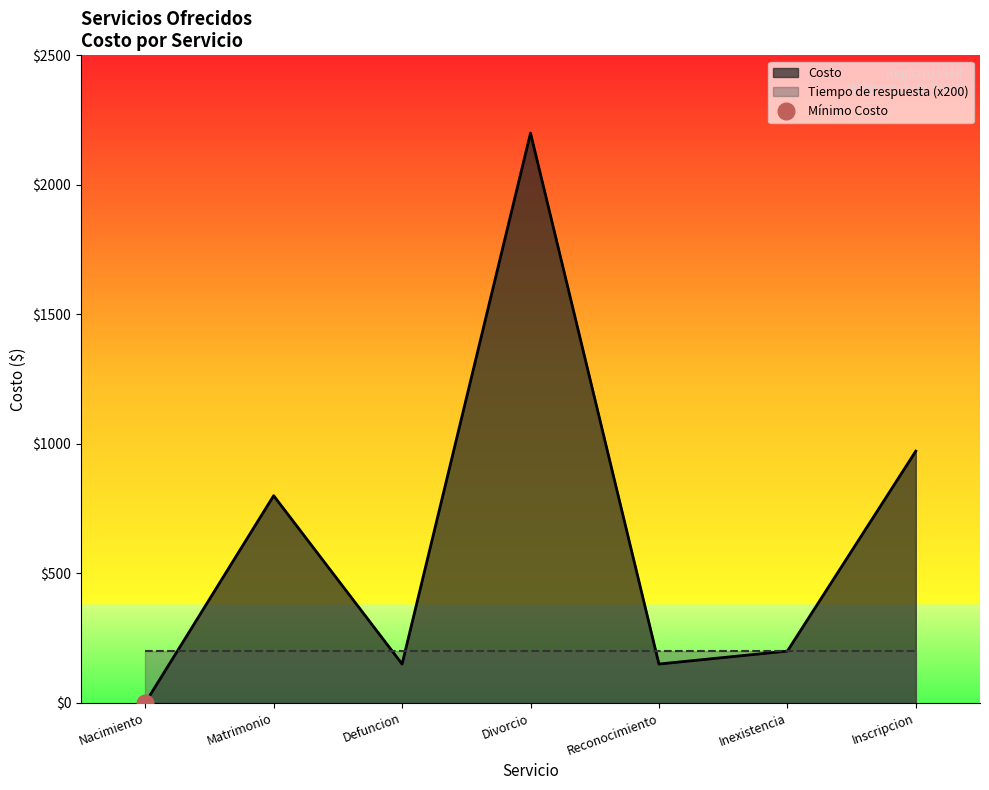

The Costo series shows 1443 at Inscripcion. True or false?

False